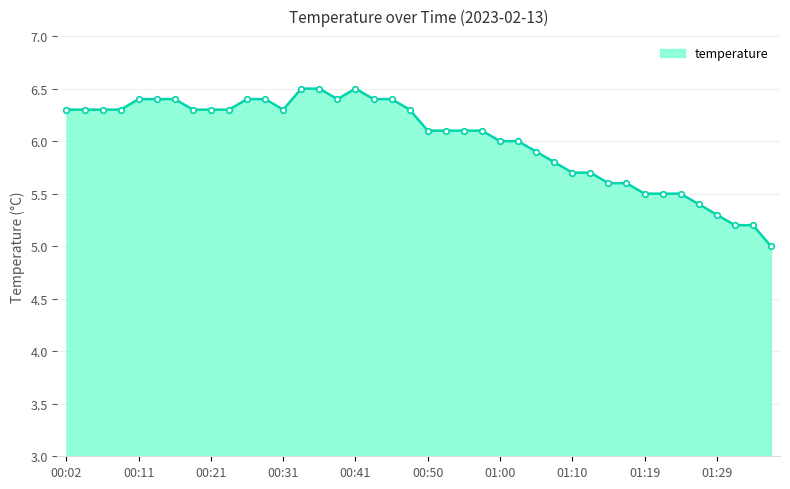

Reading left to right, what are all the values shown in this chart?

6.3	6.3	6.3	6.3	6.4	6.4	6.4	6.3	6.3	6.3	6.4	6.4	6.3	6.5	6.5	6.4	6.5	6.4	6.4	6.3	6.1	6.1	6.1	6.1	6.0	6.0	5.9	5.8	5.7	5.7	5.6	5.6	5.5	5.5	5.5	5.4	5.3	5.2	5.2	5.0